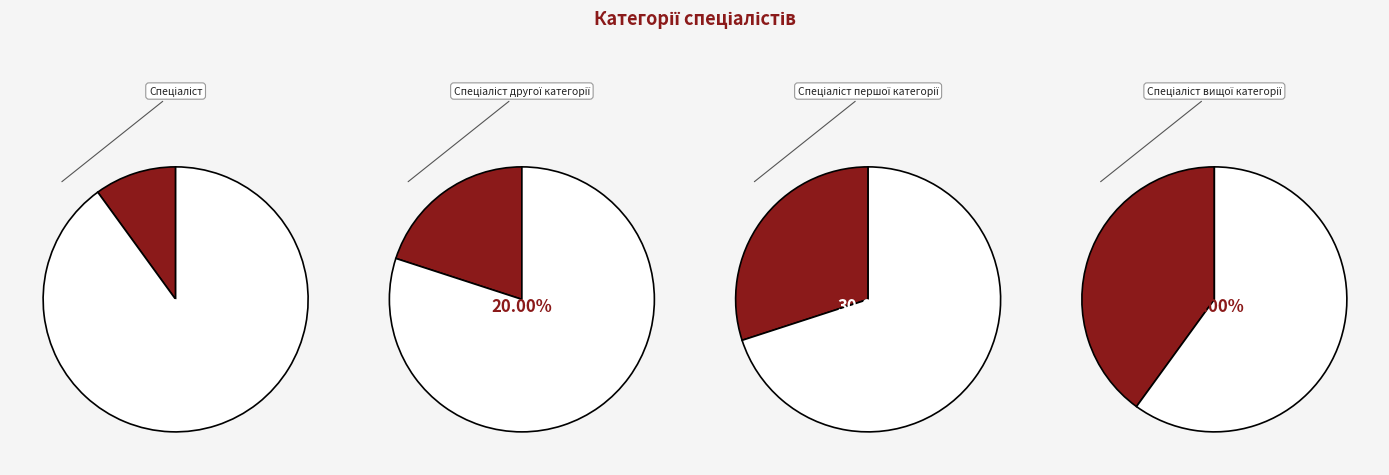

Does Спеціаліст другої категорії account for over 50% of the chart?

No